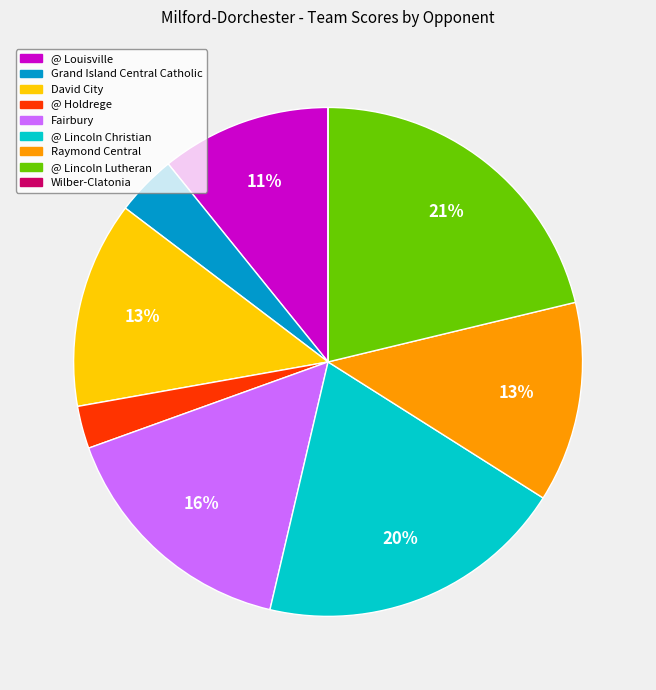

Is it true that @ Holdrege is 3% of the pie?

True